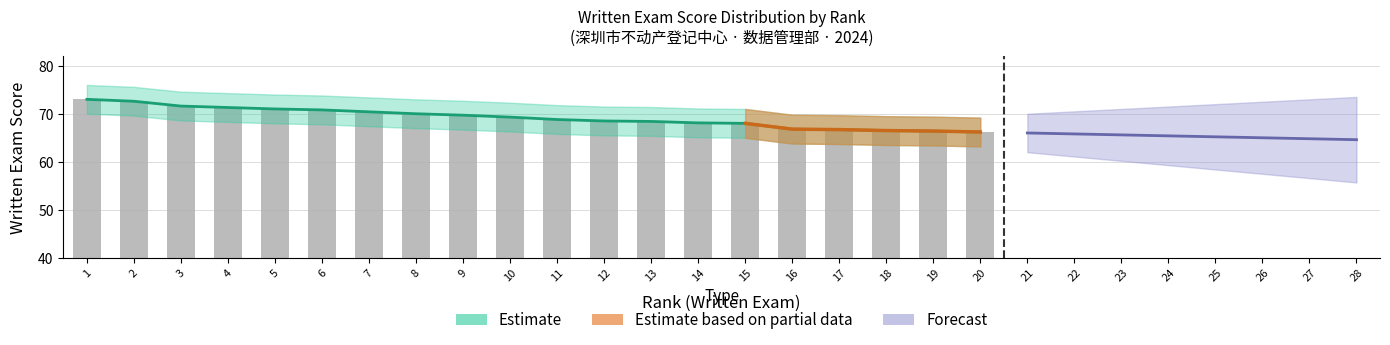

The chart shows a value of 42.7 at 17. True or false?

False